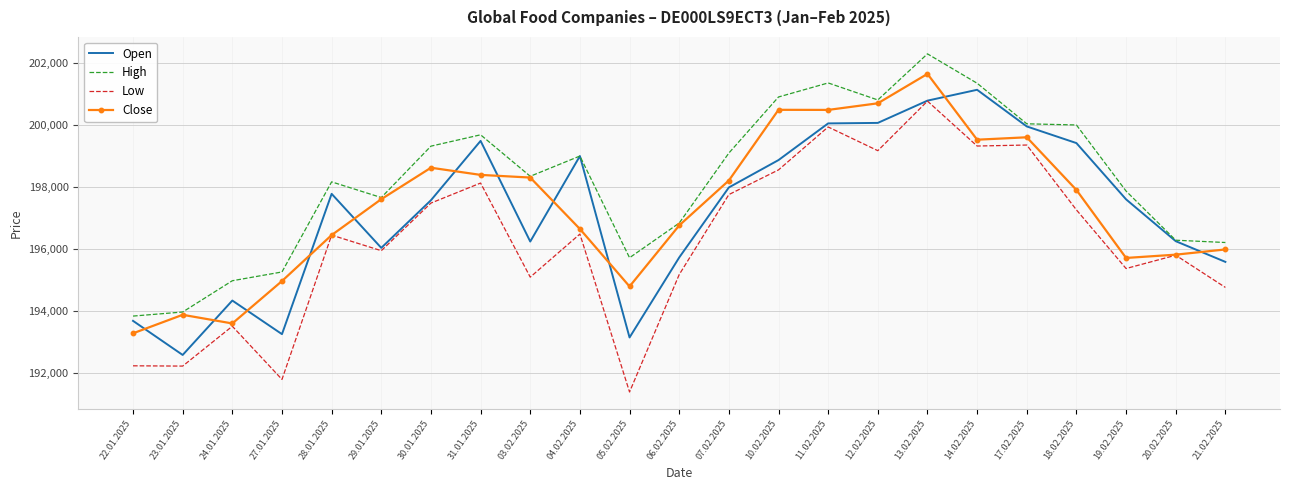

Rank the series by their maximum value, from highest to lowest.

High, Close, Open, Low